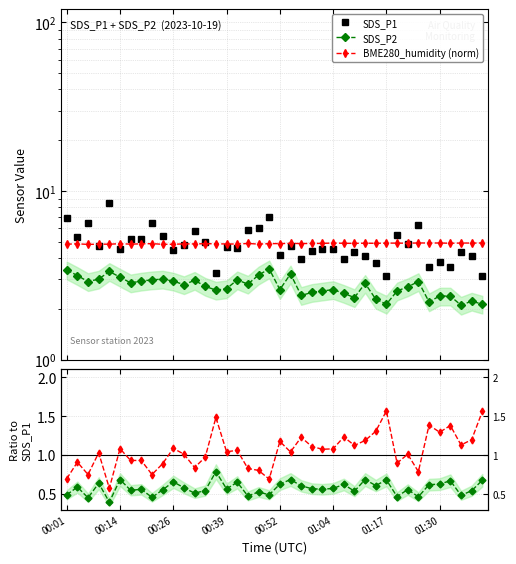

What is the greatest value displayed?

8.4